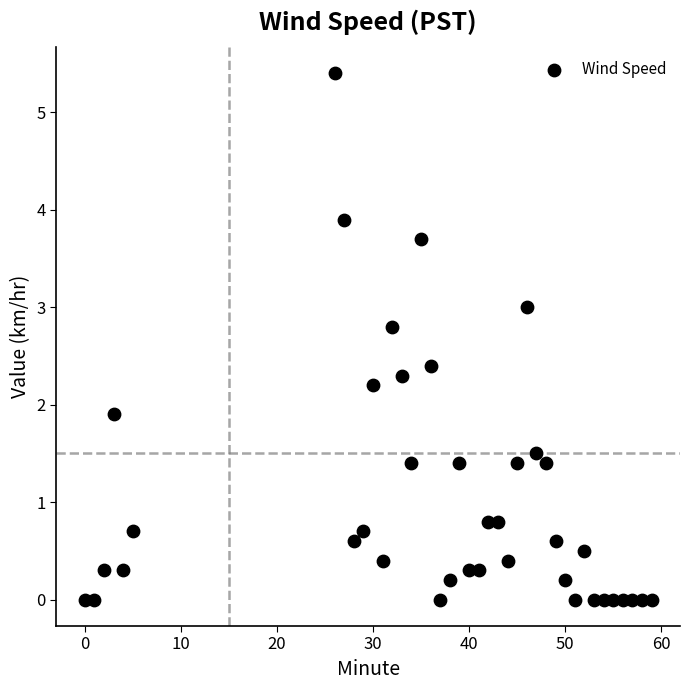

What is the range of X values (max minus min)?

59.0